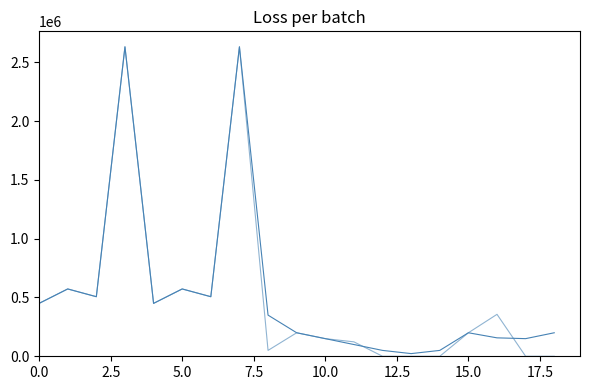

How many lines are shown in the chart?

2